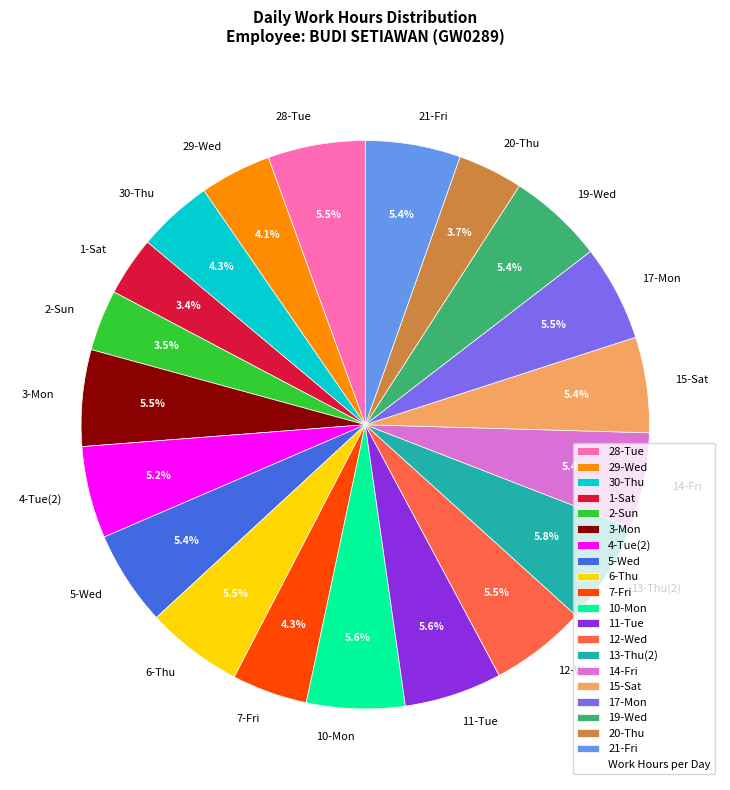

Is it true that 14-Fri is 5% of the pie?

True